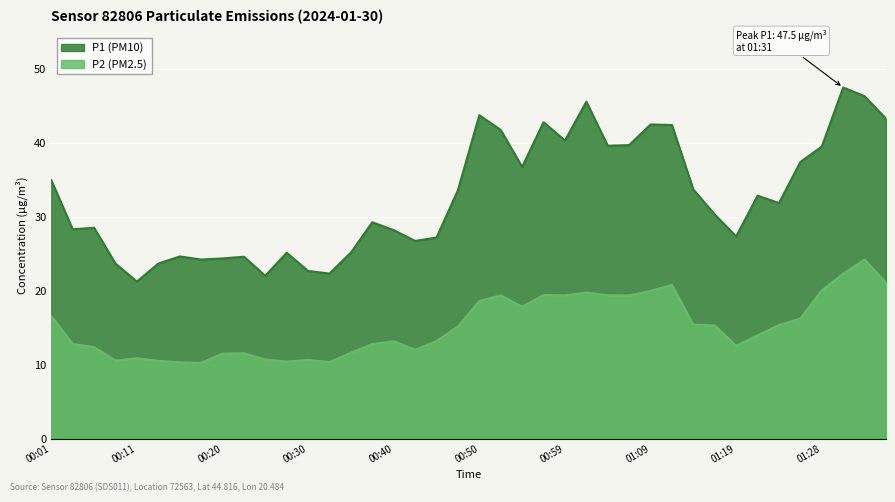

What is the label of the 6th point from the left?

00:13